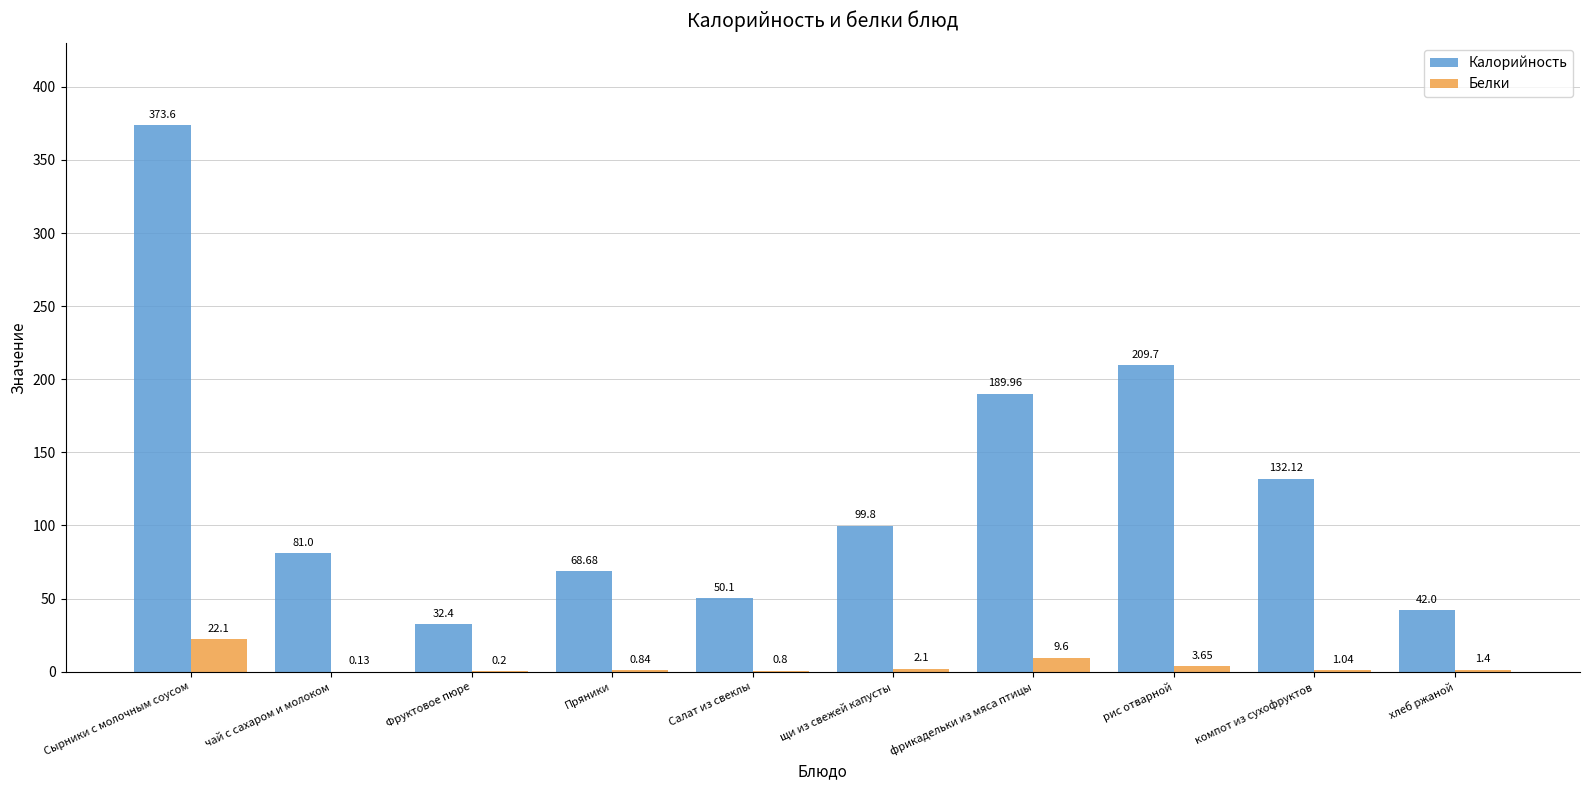

What is the sum of the Калорийность values at чай с сахаром и молоком and Сырники с молочным соусом?

454.6